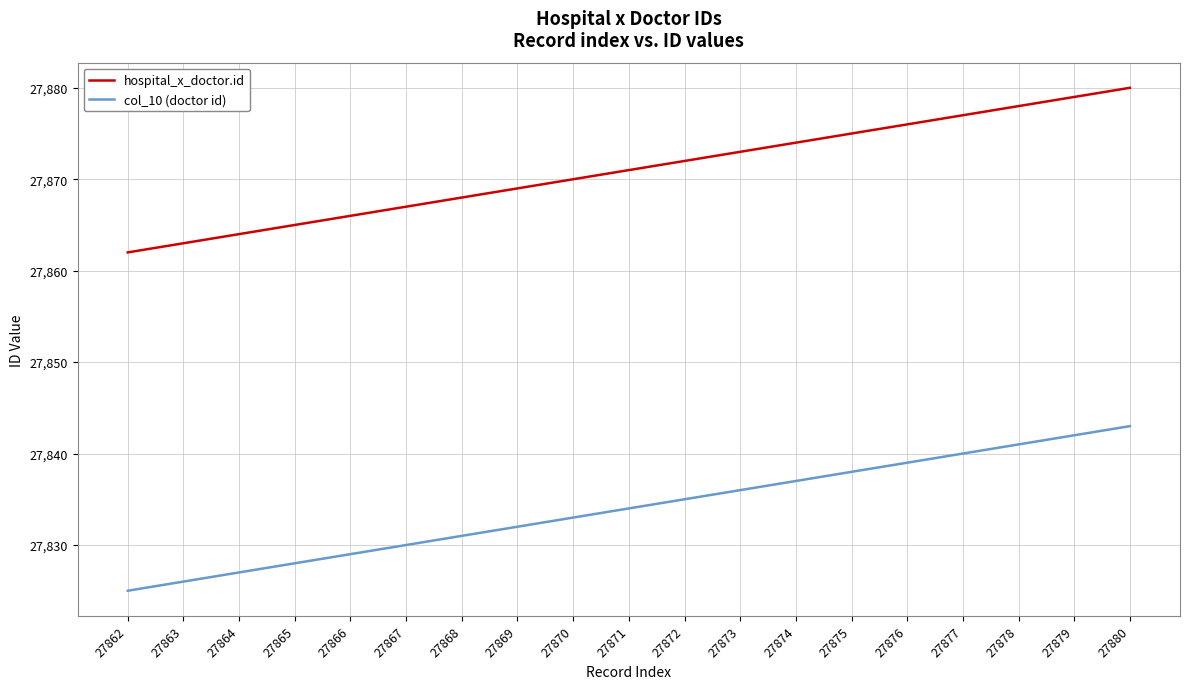

Rank the series by their average value, from lowest to highest.

col_10 (doctor id), hospital_x_doctor.id